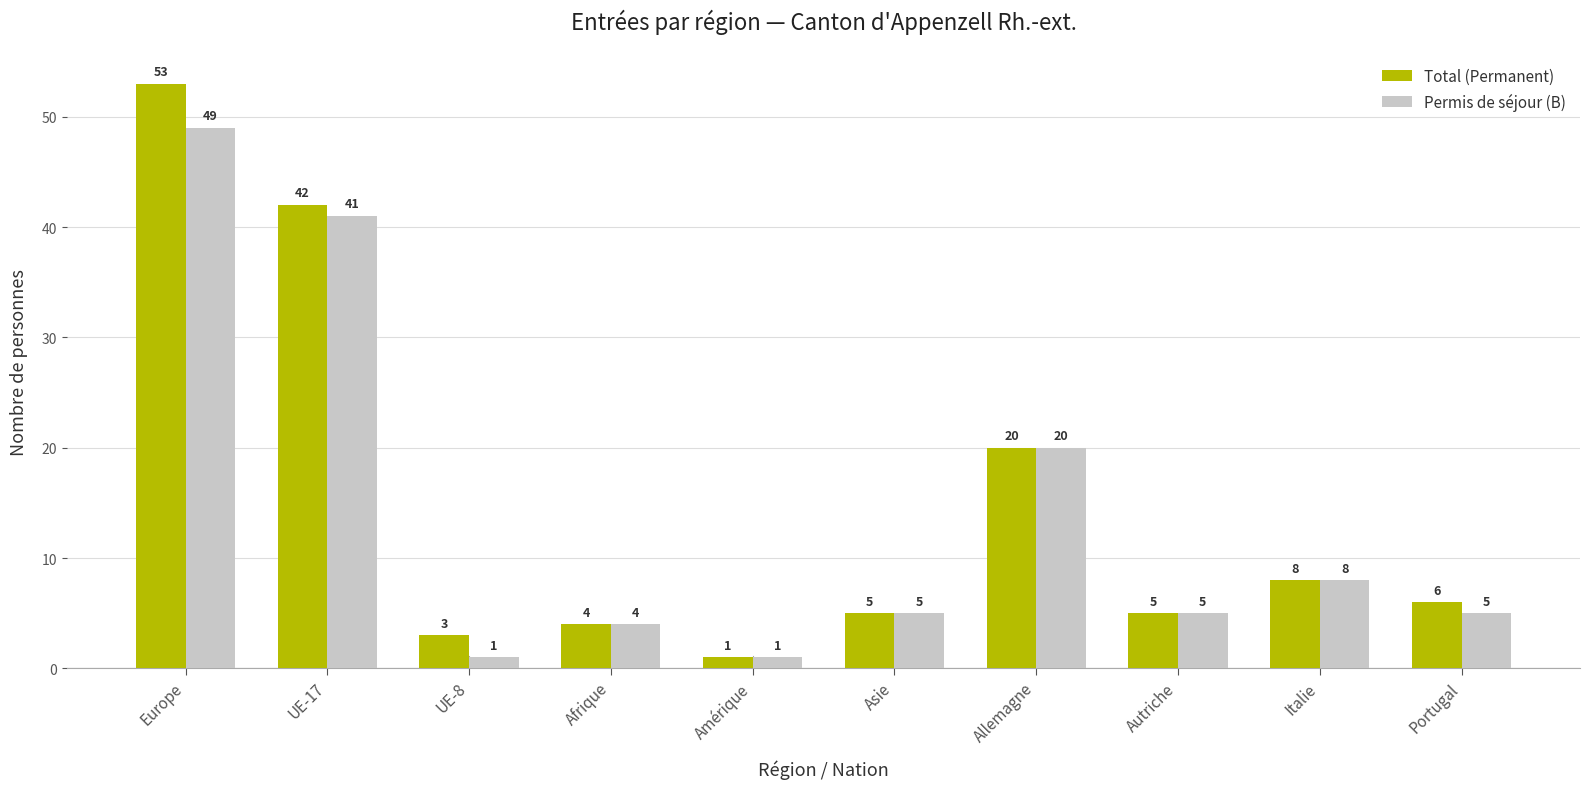

What is the minimum value shown in the chart?

1